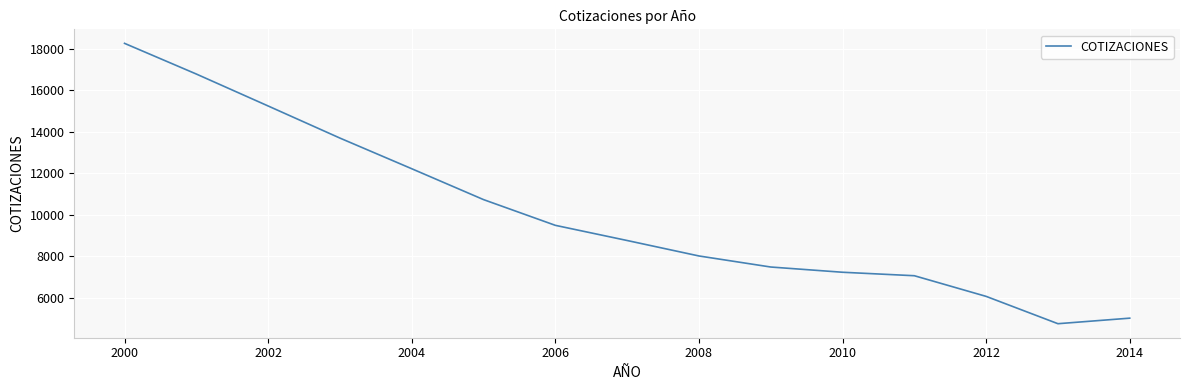

True or false: there are more than 2 points higher than both neighbors.

False